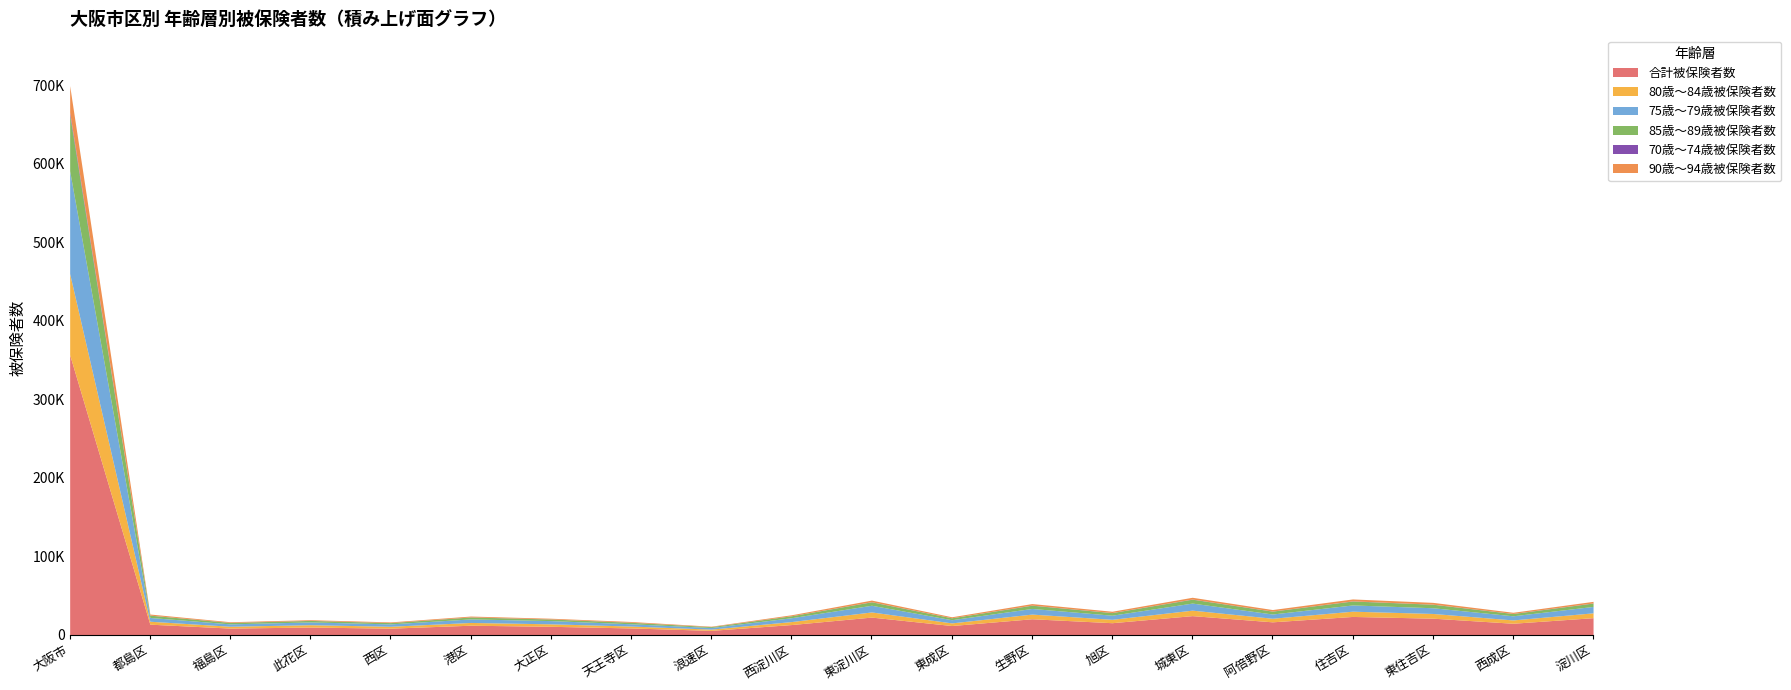

Reading right to left, extract all data points from this chart.

合計被保険者数: 21680	14599	21059	23269	16403	24305	15293	20319	11695	22447	12927	5538	8613	10709	12094	8336	9762	8447	13420	356638
80歳～84歳被保険者数: 6187	4229	6013	6684	4569	6971	4325	5947	3355	6547	3812	1573	2424	3148	3519	2417	2988	2338	3751	103359
75歳～79歳被保険者数: 8151	5267	7271	7950	5393	9014	5226	7171	4040	8507	4889	2048	2892	4111	4507	3030	3533	3024	4820	130896
85歳～89歳被保険者数: 4265	2876	4442	5000	3649	4919	3292	4079	2439	4354	2454	1085	1868	1986	2433	1609	1899	1780	2873	71437
70歳～74歳被保険者数: 199	155	148	202	131	229	120	201	86	182	94	58	72	116	134	68	82	95	125	3162
90歳～94歳被保険者数: 2014	1440	2278	2447	1908	2242	1650	1946	1233	2057	1200	541	978	933	1070	853	888	851	1354	33911